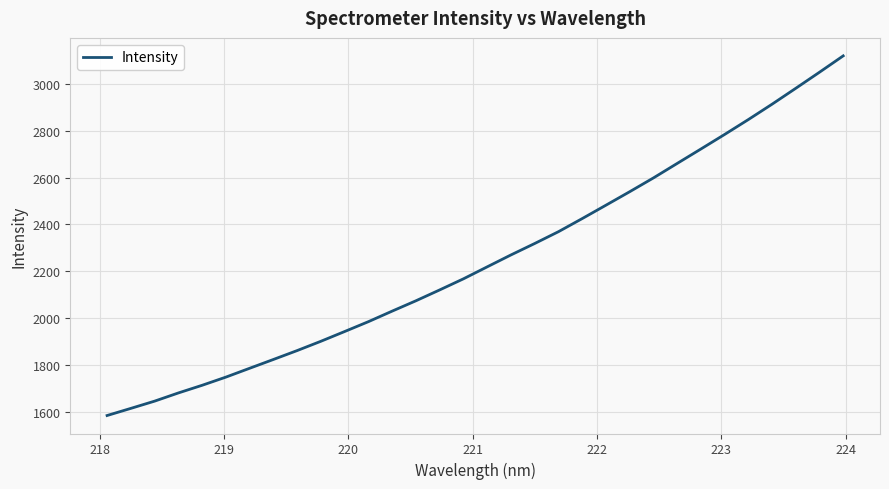

True or false: there are more than 1 points higher than both neighbors.

False